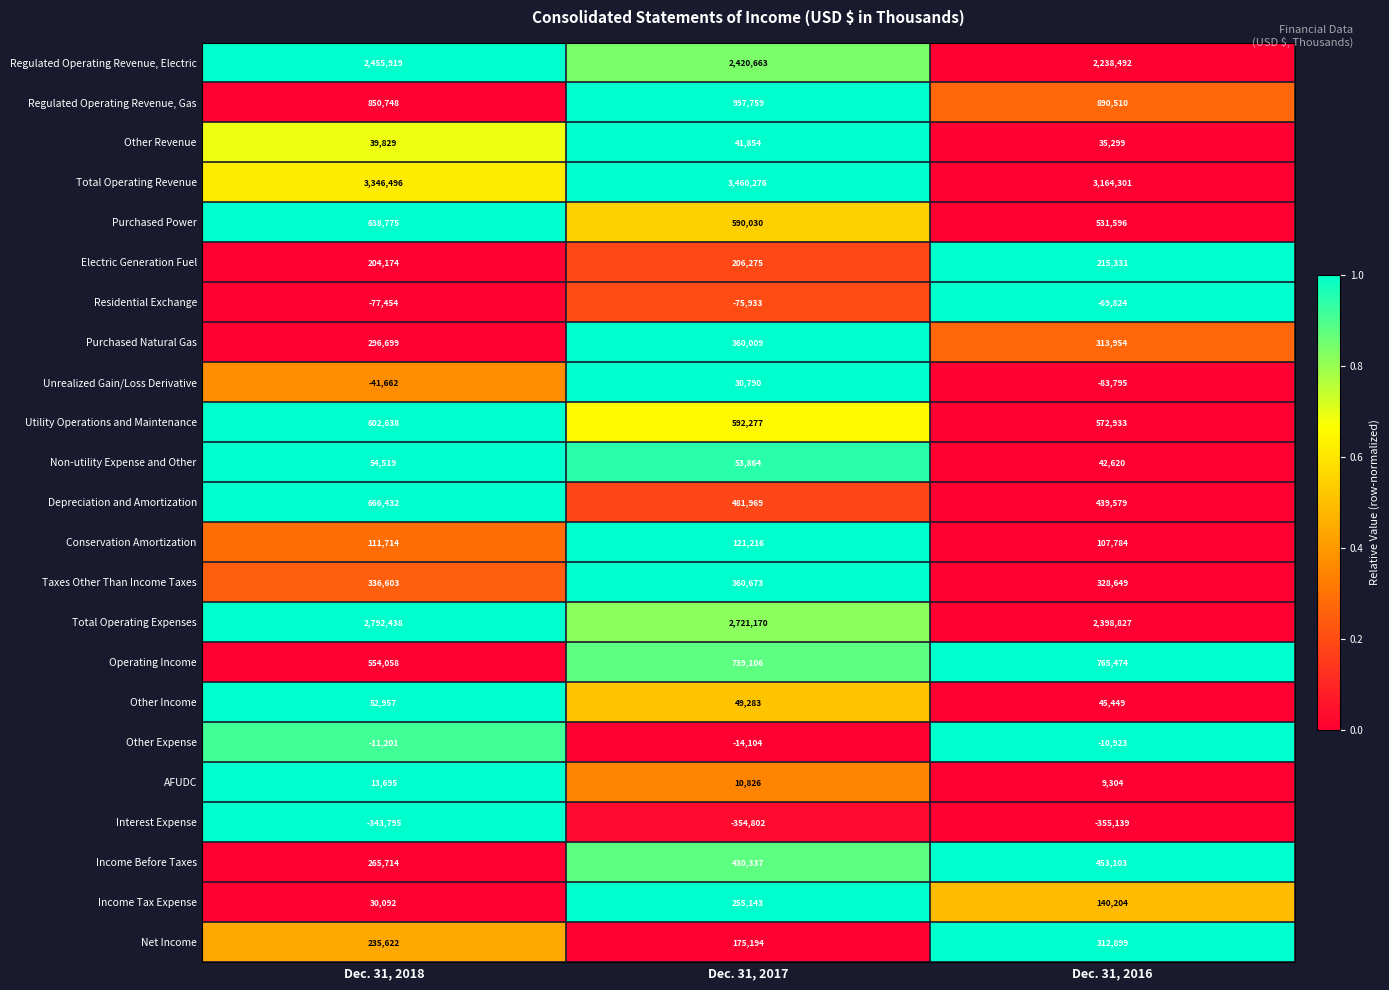

At Dec. 31, 2016, list the series in order from largest to smallest.

Total Operating Revenue, Total Operating Expenses, Regulated Operating Revenue, Electric, Regulated Operating Revenue, Gas, Operating Income, Utility Operations and Maintenance, Purchased Power, Income Before Taxes, Depreciation and Amortization, Taxes Other Than Income Taxes, Purchased Natural Gas, Net Income, Electric Generation Fuel, Income Tax Expense, Conservation Amortization, Other Income, Non-utility Expense and Other, Other Revenue, AFUDC, Other Expense, Residential Exchange, Unrealized Gain/Loss Derivative, Interest Expense